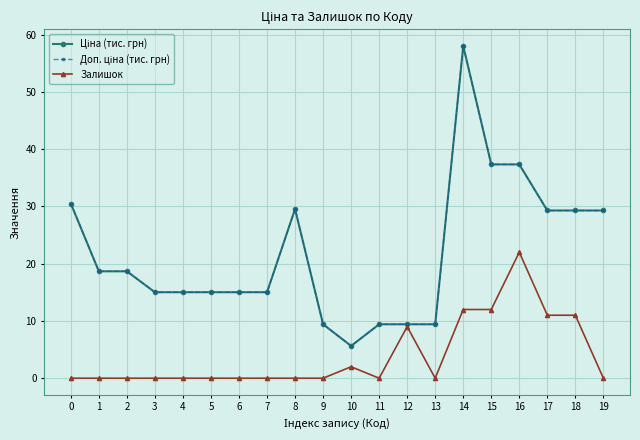

What is the sum of all Доп. ціна (тис. грн) values?

436.4